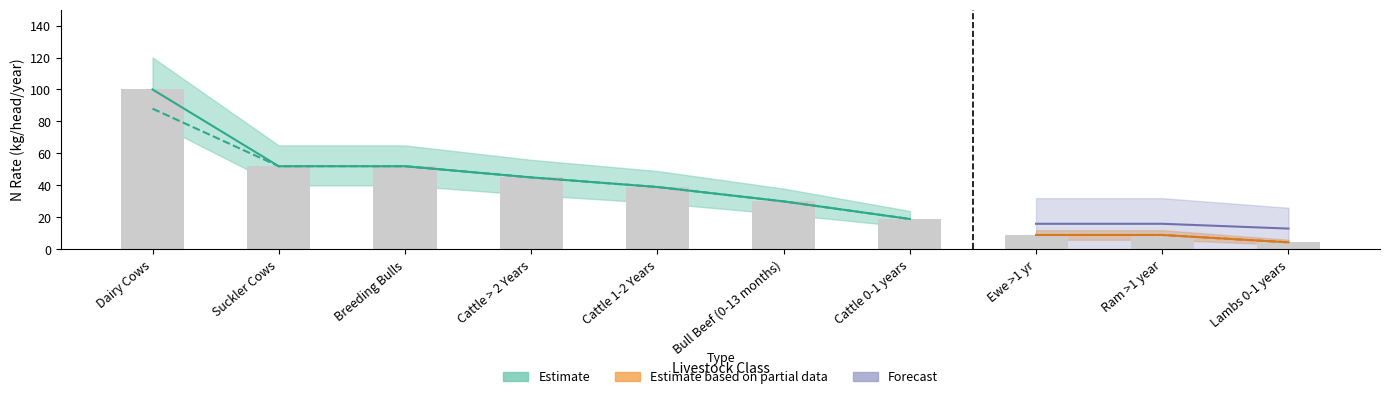

Where does the Partial Lower series first go above 26?

Dairy Cows